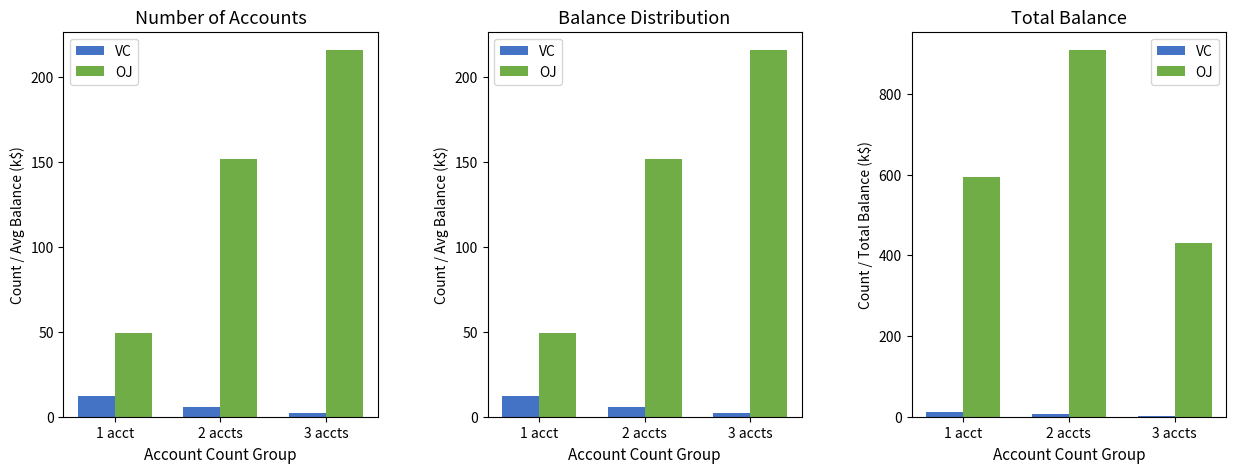

How many data points does each series have?

3